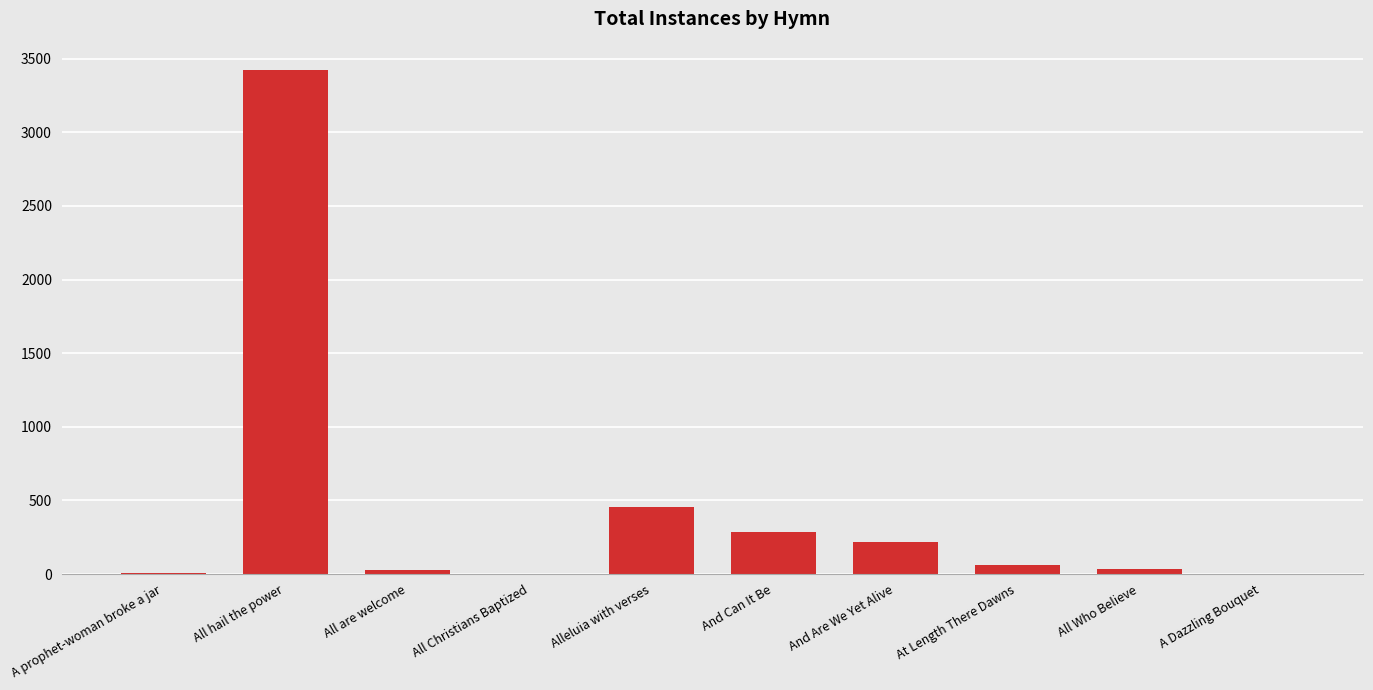

What is the sum of the values at And Can It Be and And Are We Yet Alive?

505